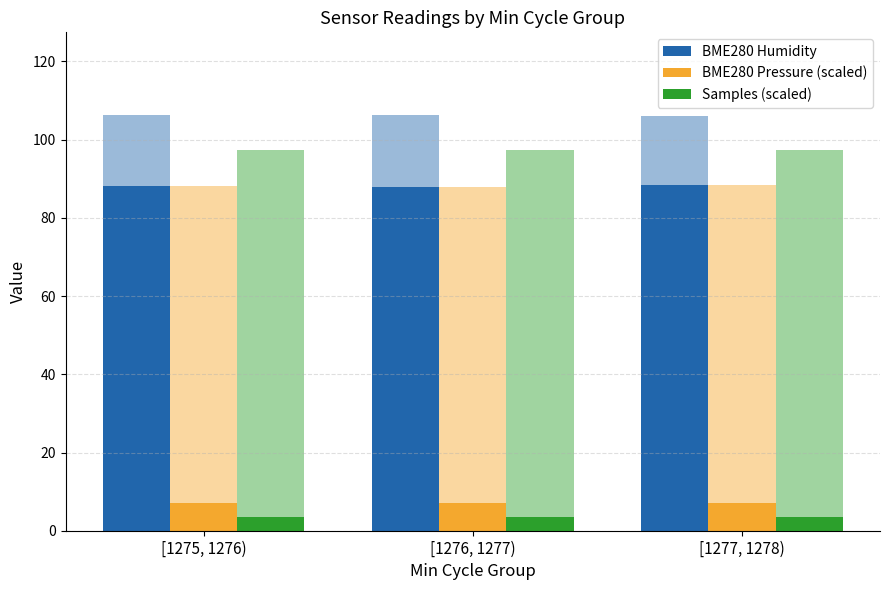

Count the Samples (scaled) values in the range 3 to 4.

3